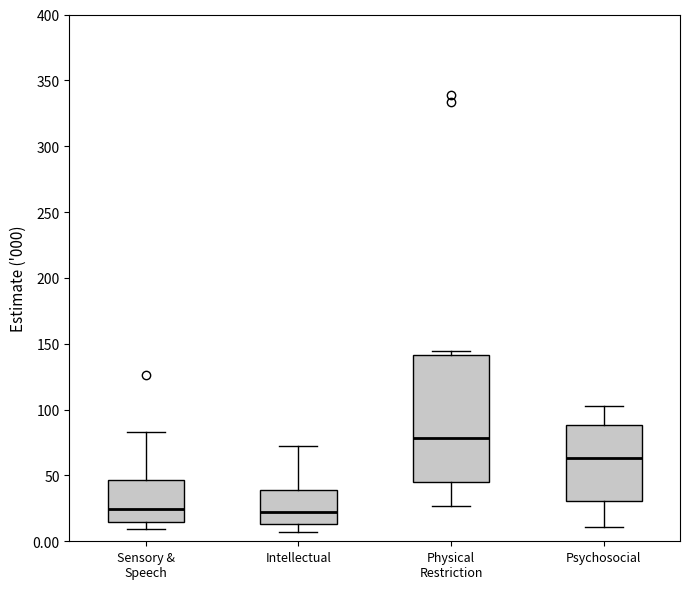

Where is the upper edge of the box for Psychosocial on the y-axis? The values are not printed on the chart, so give them approximately, as read against the axis.

90